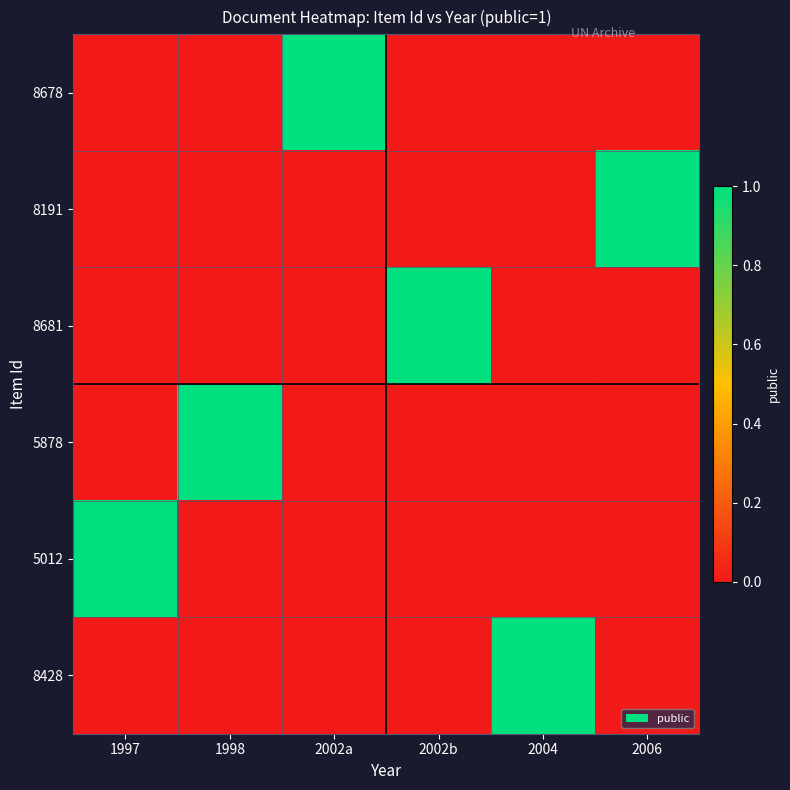

Rank the series by their maximum value, from lowest to highest.

8678, 8191, 8681, 5878, 5012, 8428